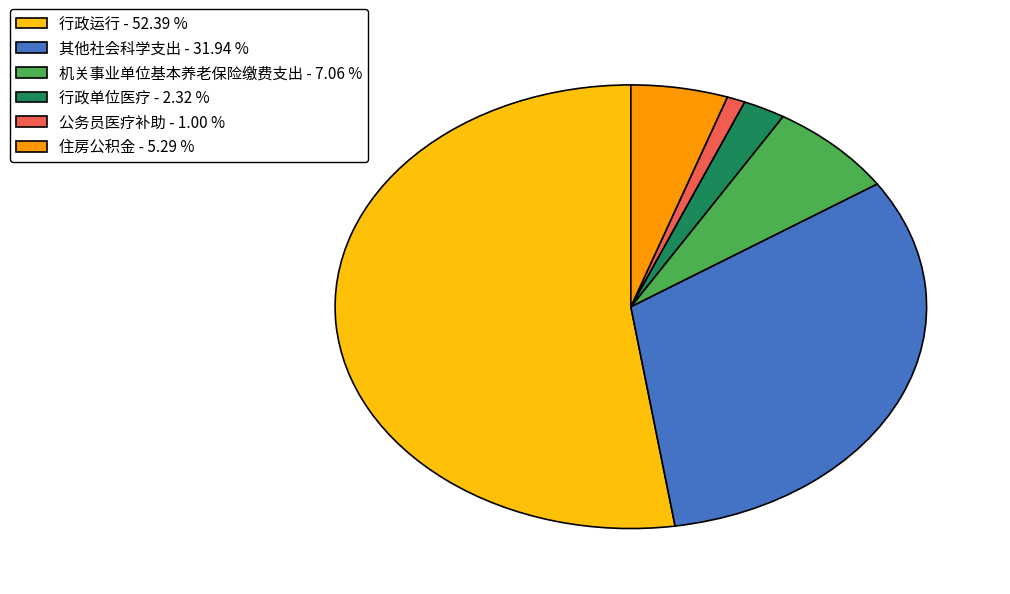

Which slice is the largest?

行政运行